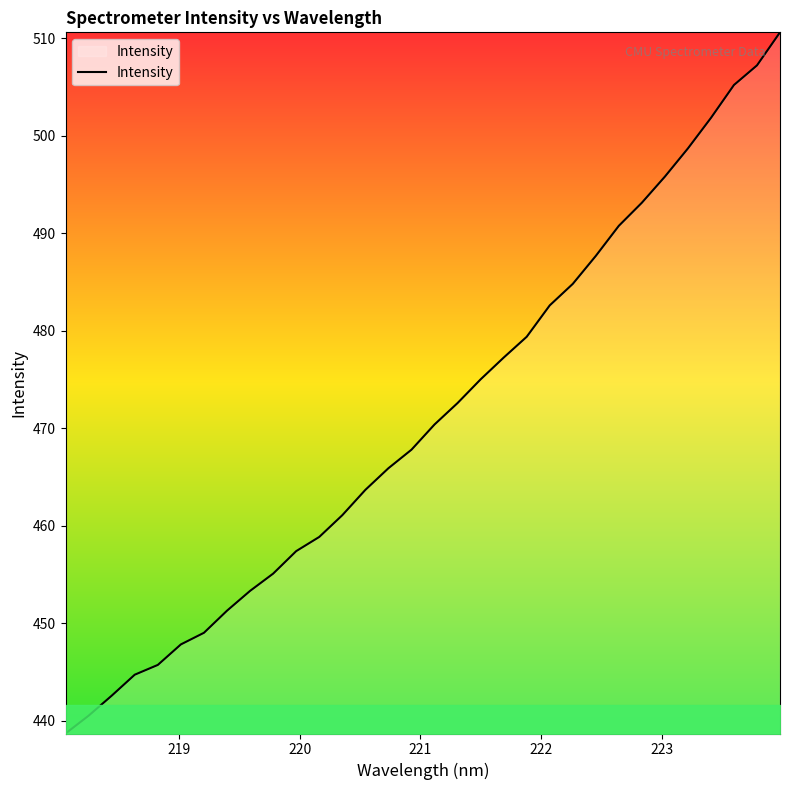

What is the difference between the maximum and minimum values?

71.9